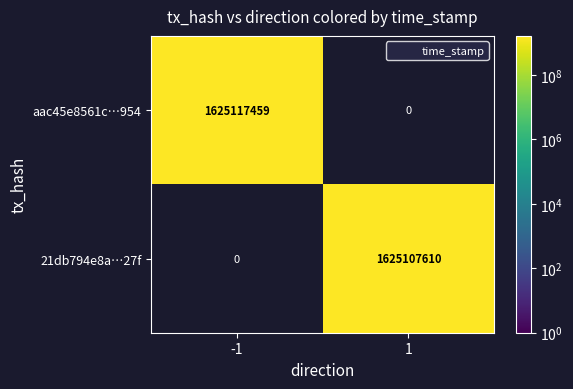

True or false: 21db794e8a…27f has a value of 1625107610.0 at 1.

True